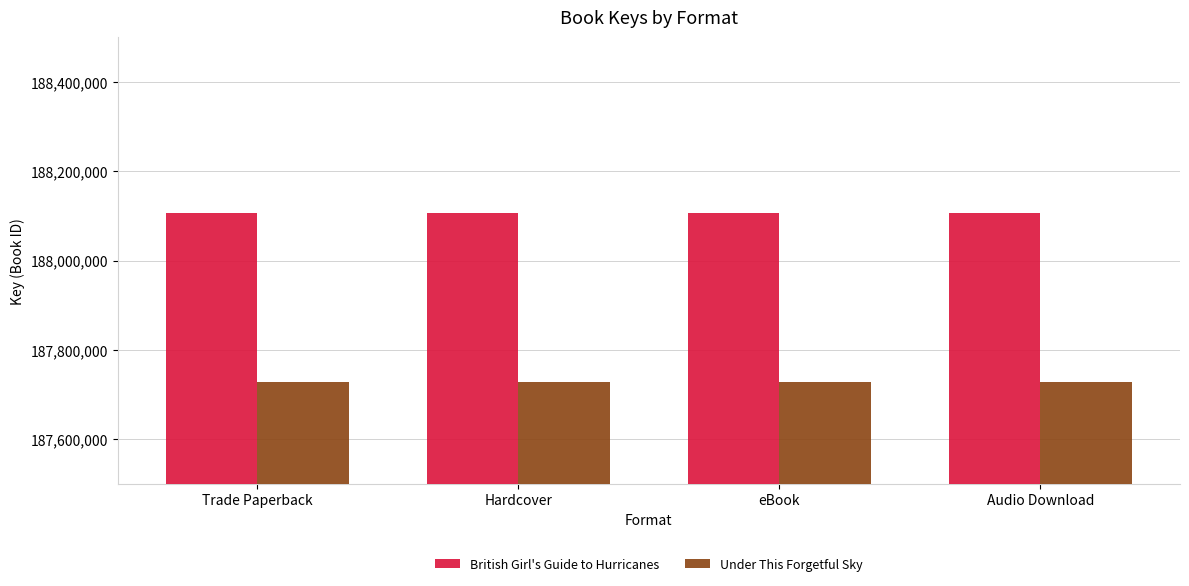

What is the total value across all series at Hardcover?

375834489